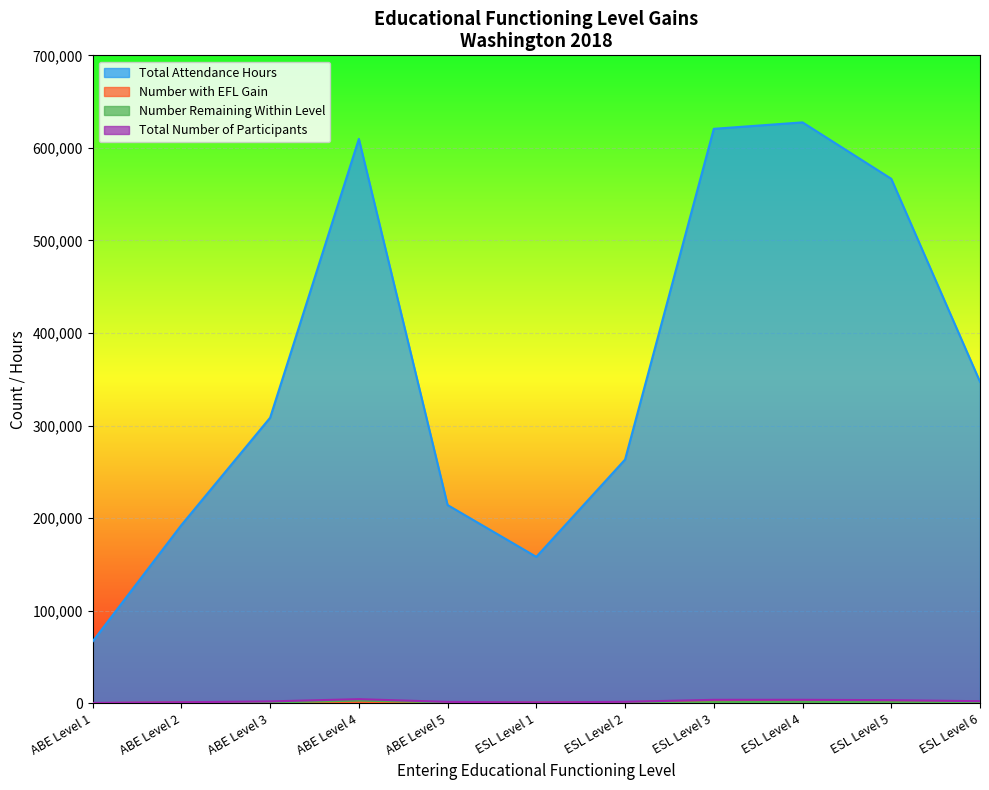

Reading right to left, extract all data points from this chart.

Total Attendance Hours: 347344	566648	627586	620621	263346	158233	214212	609736	308541	192559	66854
Number with EFL Gain: 1124	2181	2214	2524	1274	704	532	1593	1191	783	269
Number Remaining Within Level: 1168	1231	1604	1268	364	281	1037	2927	892	379	149
Total Number of Participants: 2292	3412	3818	3792	1638	985	1569	4520	2083	1162	418